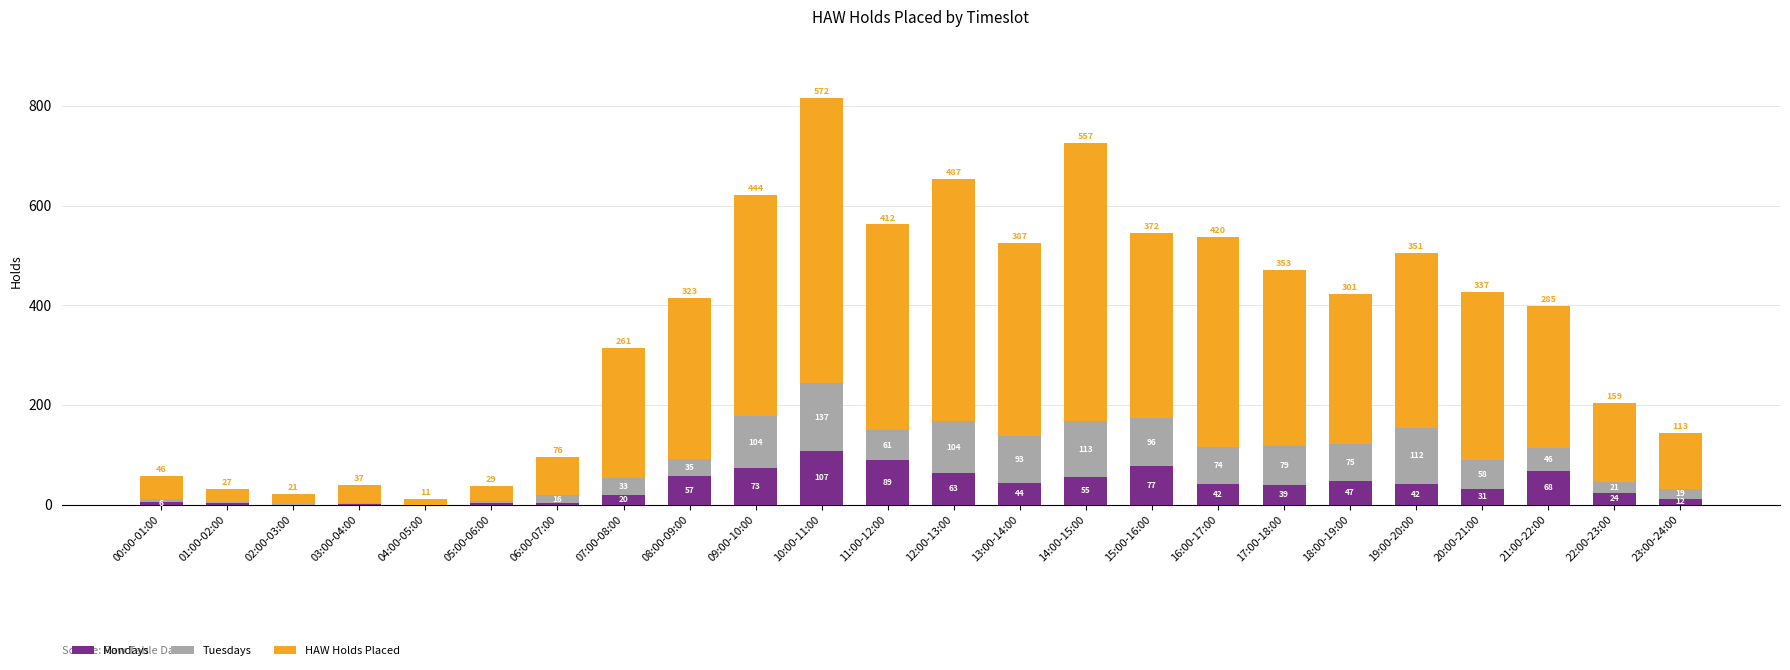

The Mondays series shows 37 at 15:00-16:00. True or false?

False